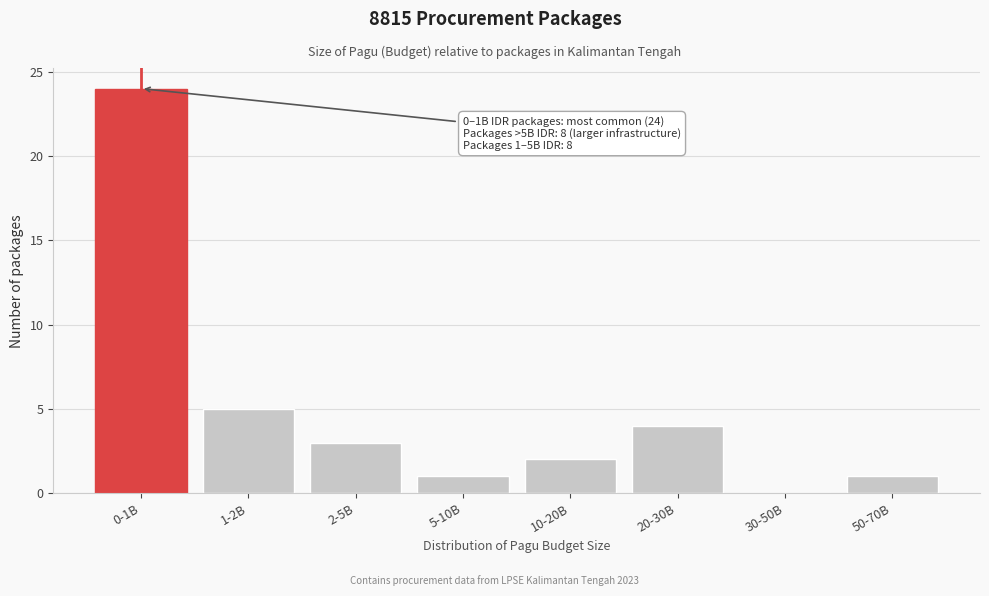

Reading right to left, what are all the values shown in this chart?

50-70B=1	30-50B=0	20-30B=4	10-20B=2	5-10B=1	2-5B=3	1-2B=5	0-1B=24